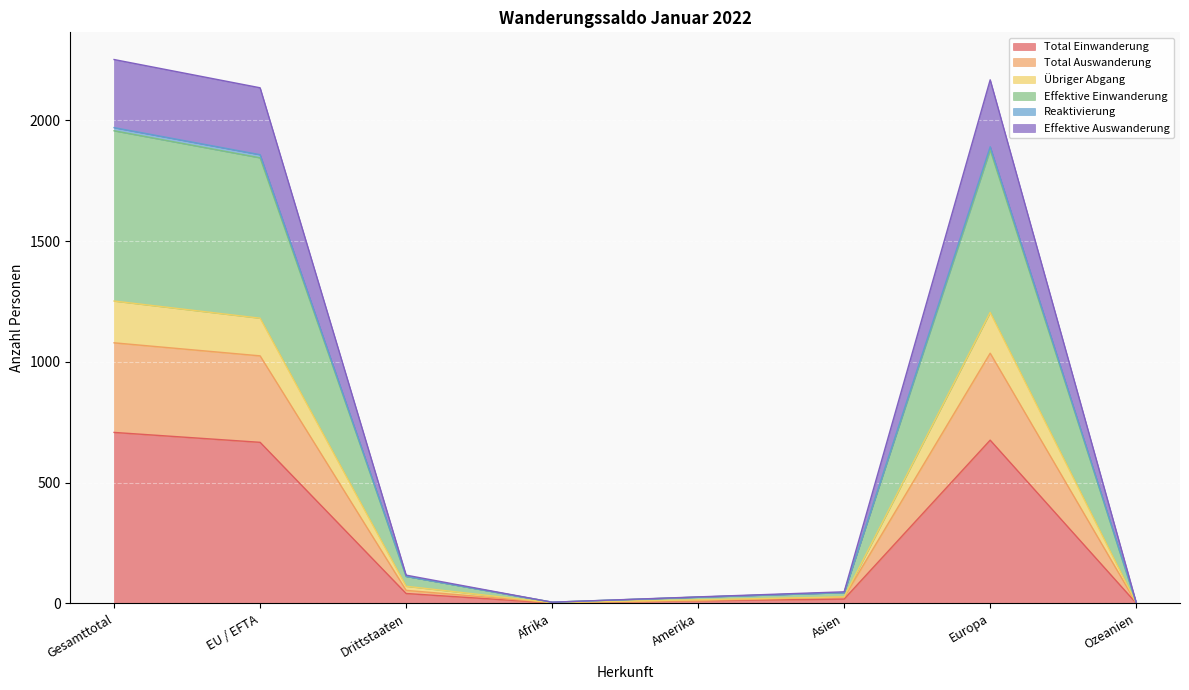

At which label does Übriger Abgang first exceed 71?

Gesamttotal